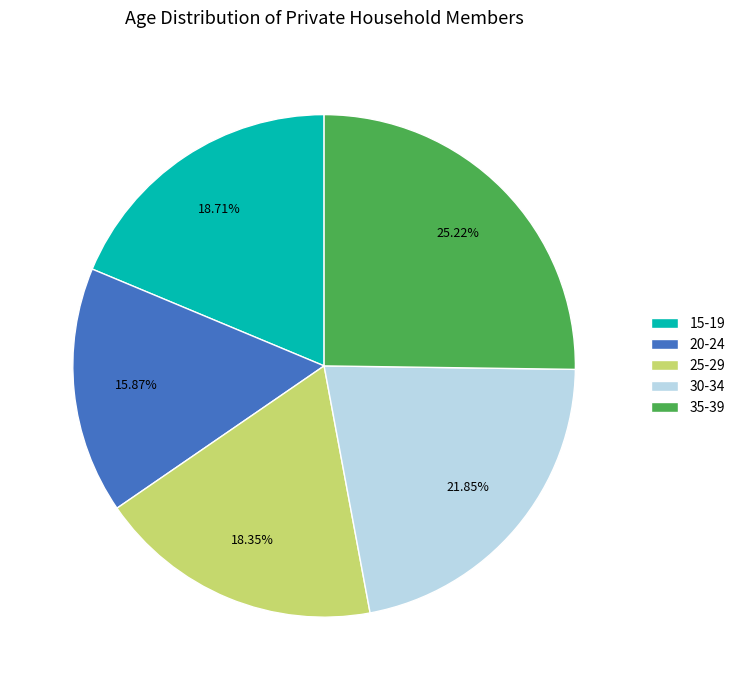

How many segments does this pie chart have?

5